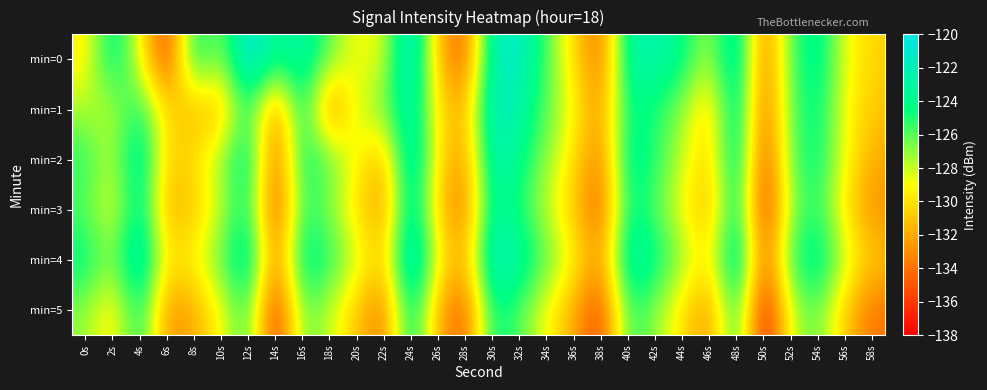

What is the maximum value shown in the chart?

-120.0